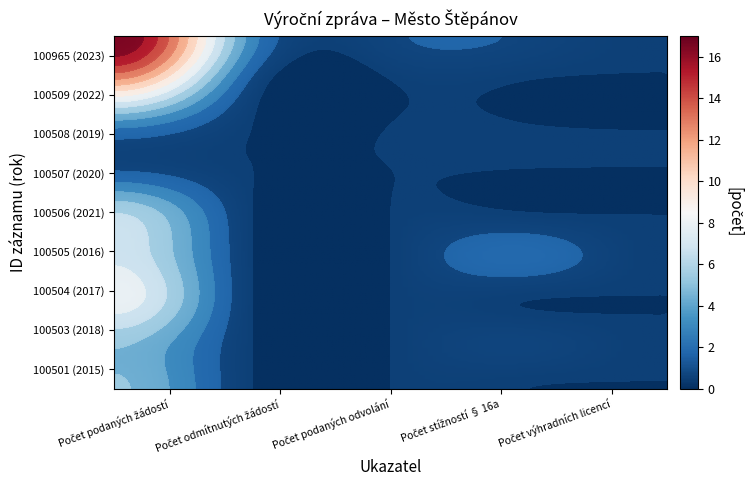

Reading right to left, transcribe all the data shown in this chart.

100501: 4=0	3=0	2=0	1=0	0=5
100503: 4=0	3=1	2=0	1=0	0=5
100504: 4=0	3=0	2=0	1=0	0=8
100505: 4=0	3=2	2=0	1=0	0=7
100506: 4=0	3=0	2=0	1=0	0=6
100507: 4=0	3=0	2=0	1=0	0=1
100508: 4=0	3=0	2=0	1=0	0=3
100509: 4=0	3=0	2=0	1=1	0=12
100965: 4=0	3=1	2=1	1=3	0=17